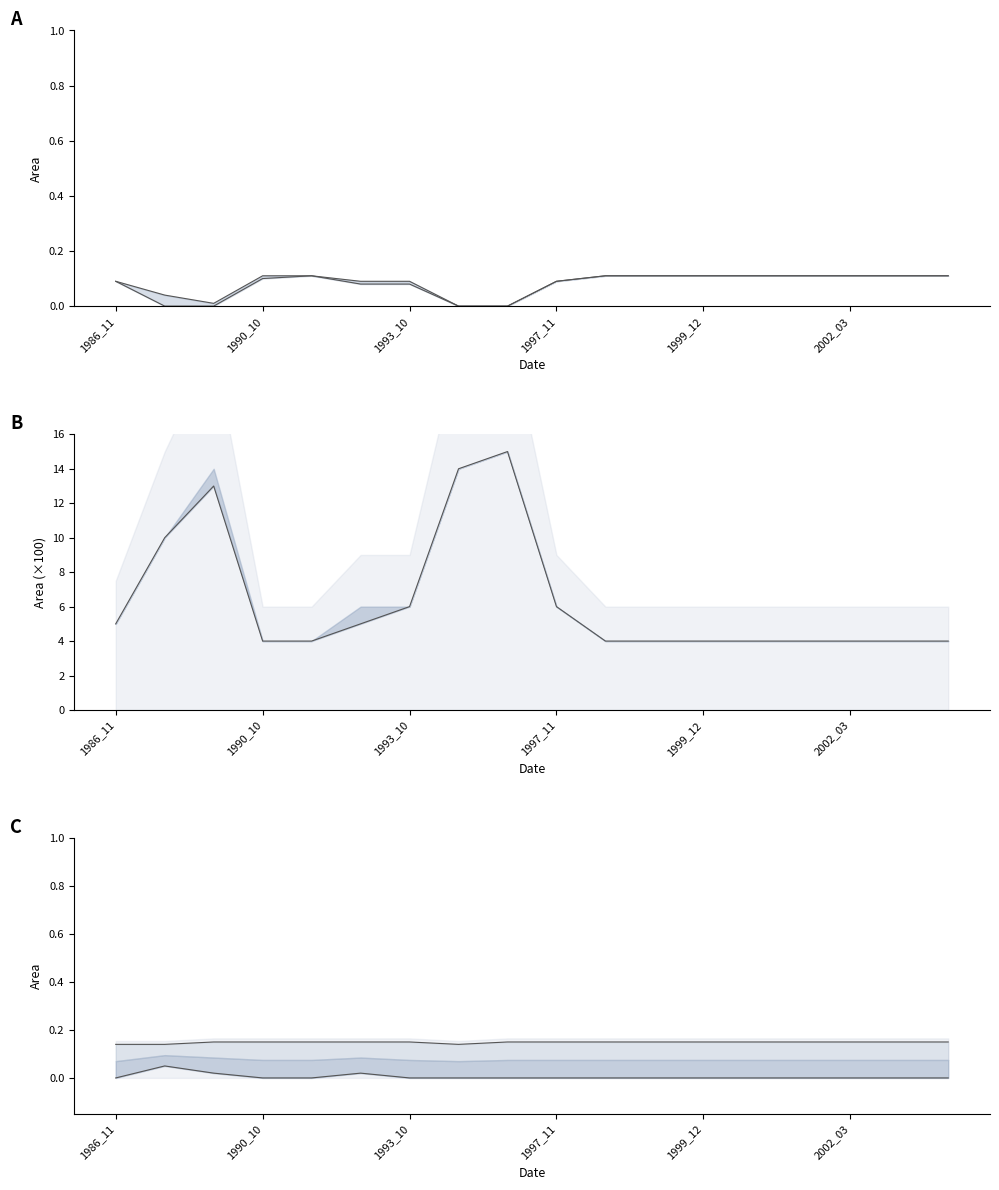

True or false: lower and landArea lower cross at least once.

False